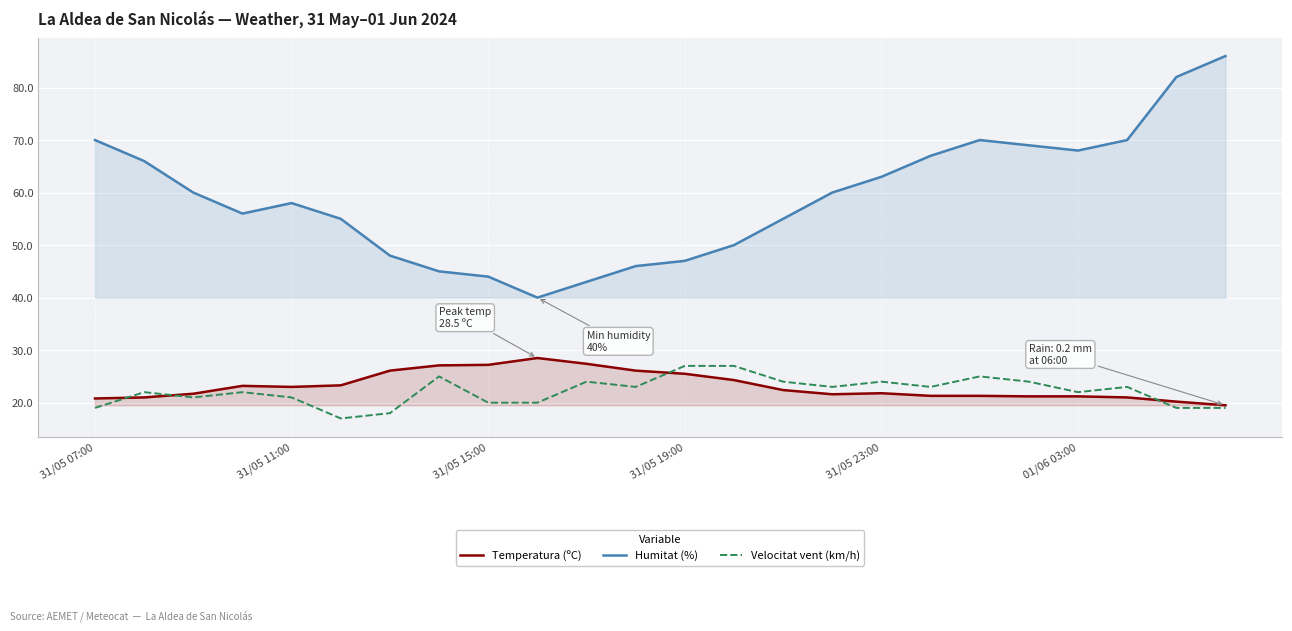

How many data points in Temperatura (ºC) are above 22?

12